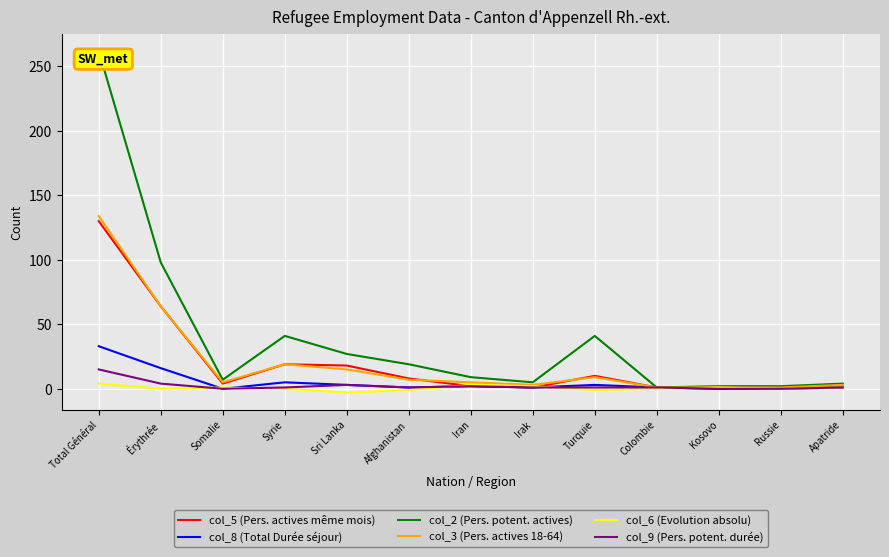

How many categories are shown in the chart?

13